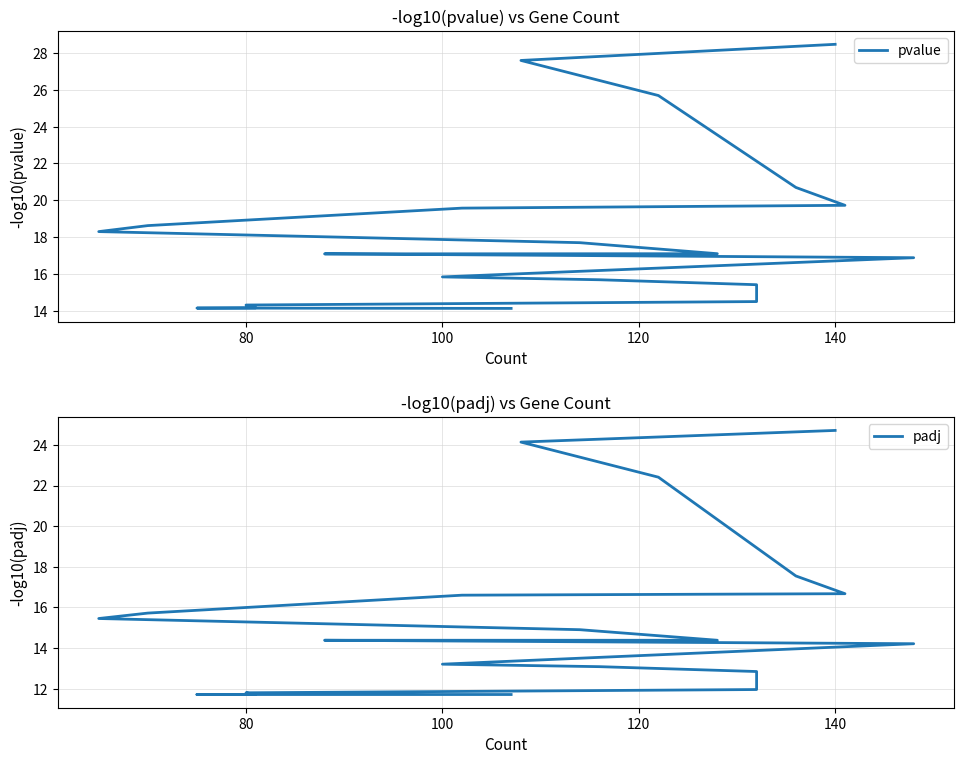

Reading left to right, extract all data points from this chart.

pvalue: 28.5	27.6	25.7	20.7	19.7	19.6	18.6	18.3	17.7	17.1	17.1	16.9	15.8	15.7	15.4	14.5	14.3	14.2	14.1	14.1
padj: 24.7	24.1	22.4	17.5	16.7	16.6	15.7	15.5	14.9	14.4	14.4	14.2	13.2	13.1	12.8	12.0	11.8	11.7	11.7	11.7